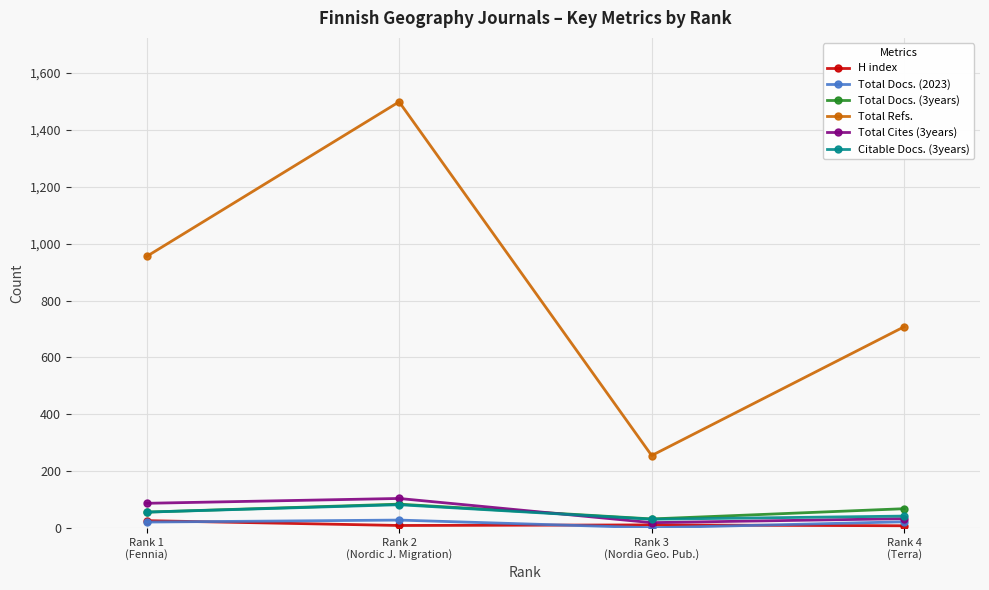

What is the label of the 2nd point from the left?

Rank 2
(Nordic J. Migration)